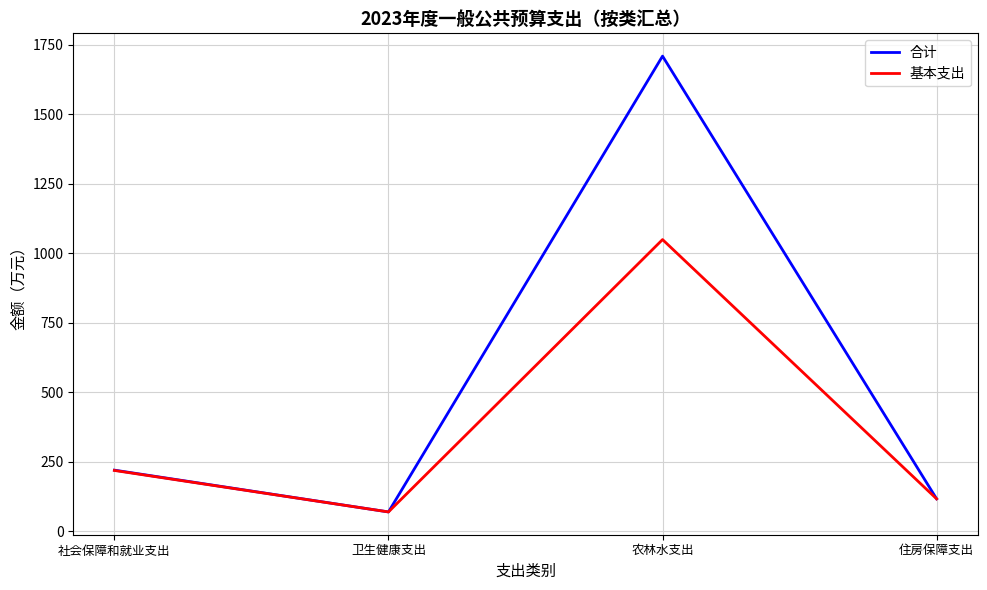

The value of 合计 at 农林水支出 is 1708.9. True or false?

True